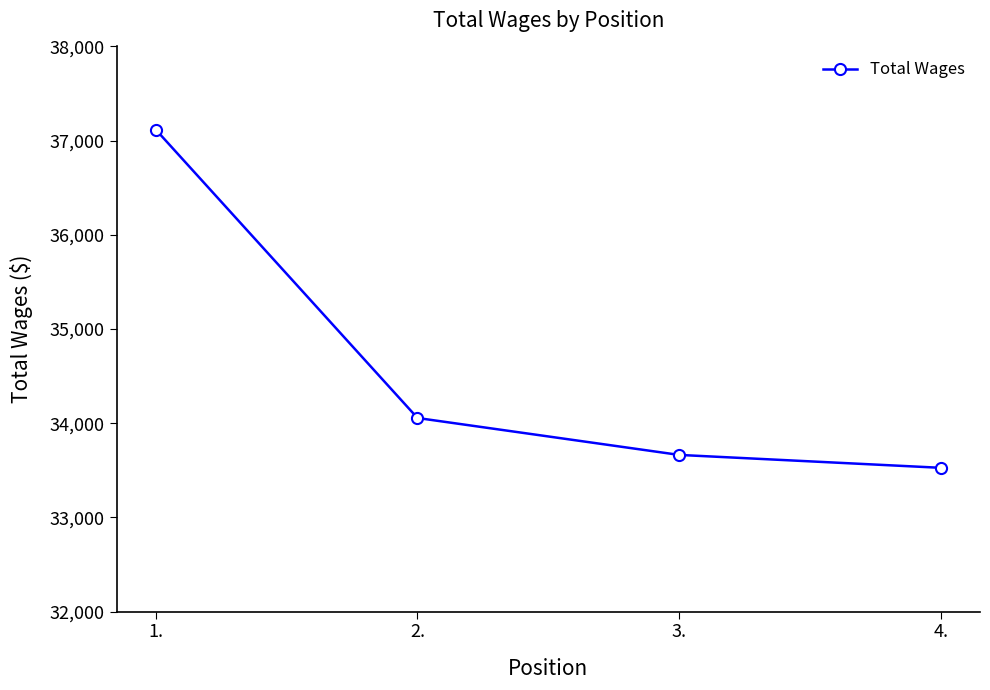

What is the sum of all values?

138360